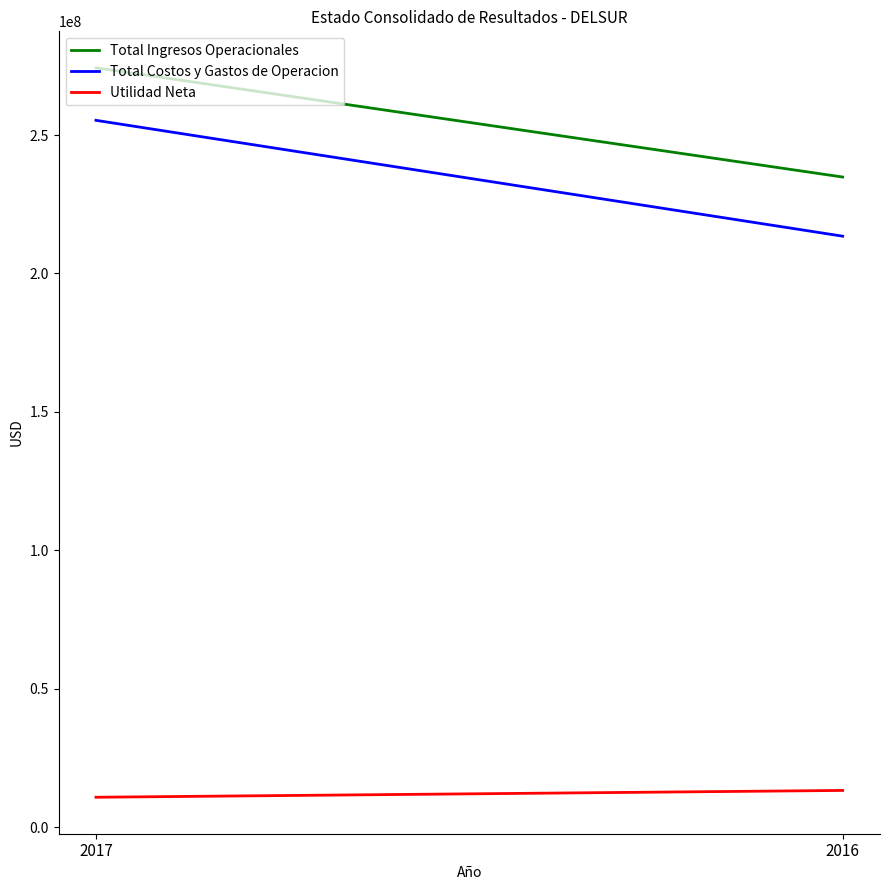

What is the value of the Utilidad Neta point at the 2nd from the left?

13337225